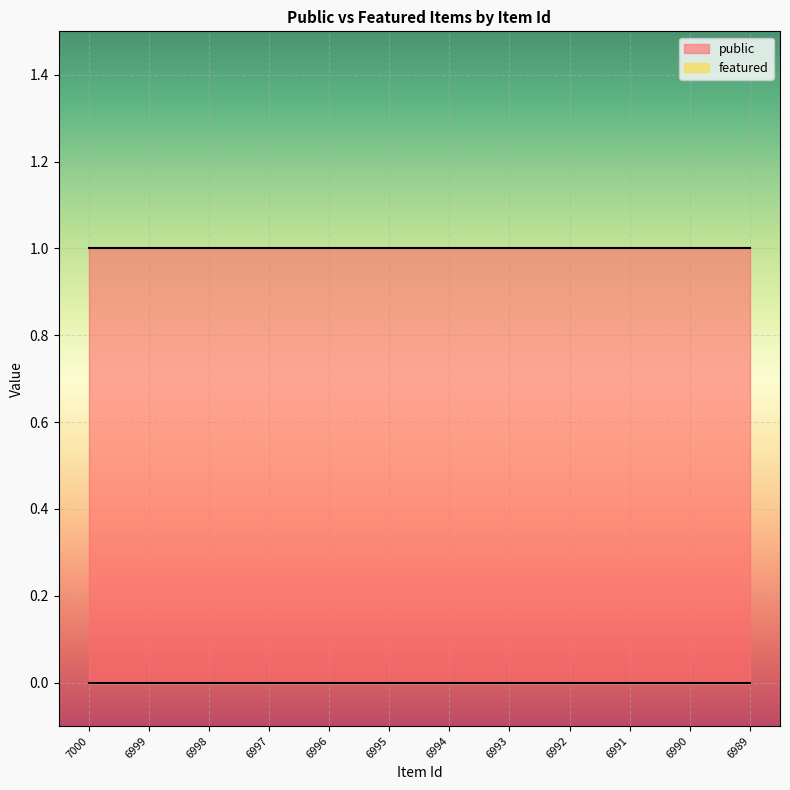

True or false: public has more than 1 points higher than both neighbors.

False